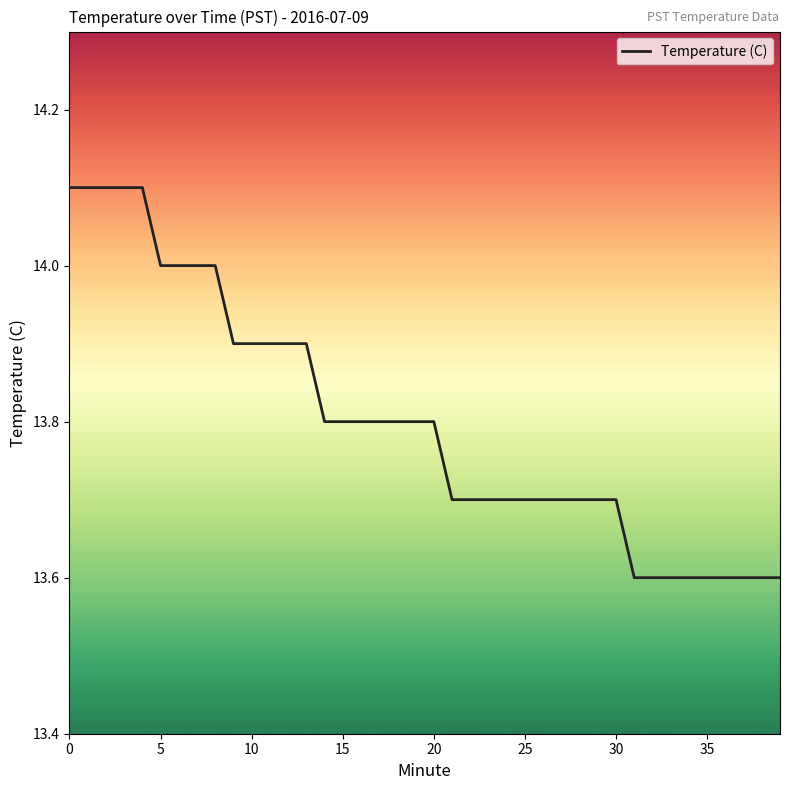

What is the smallest value displayed?

13.6